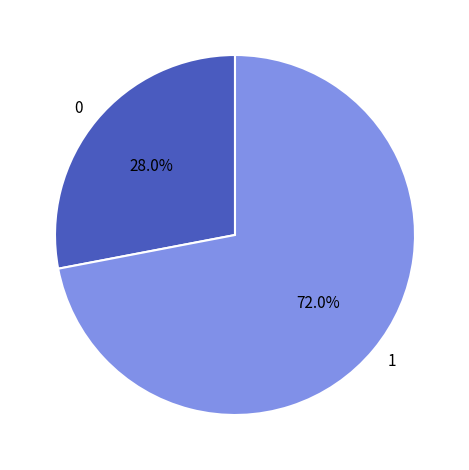

What percentage is NOT represented by 1?

28.0%